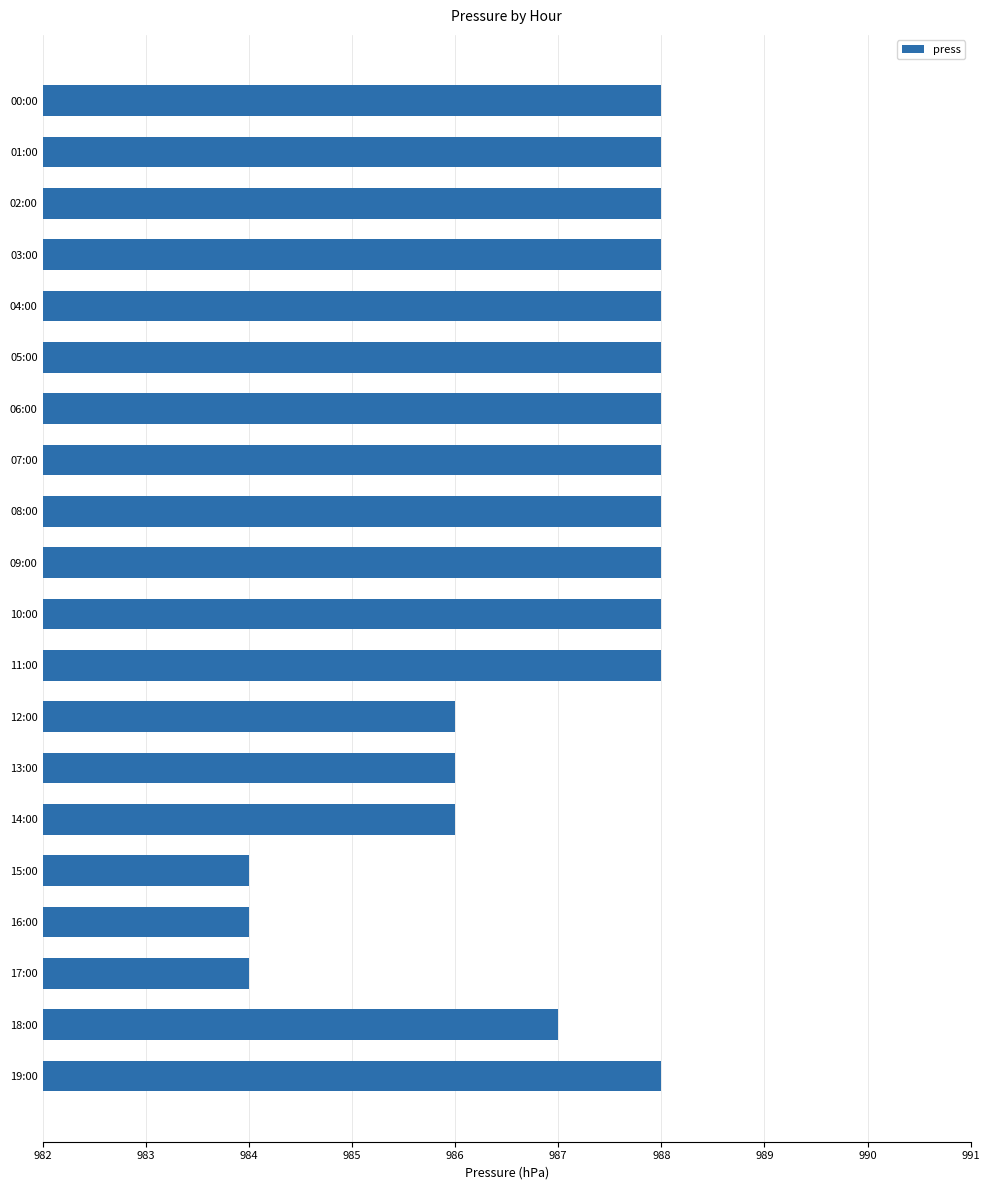

What position from the top is 02:00?

3